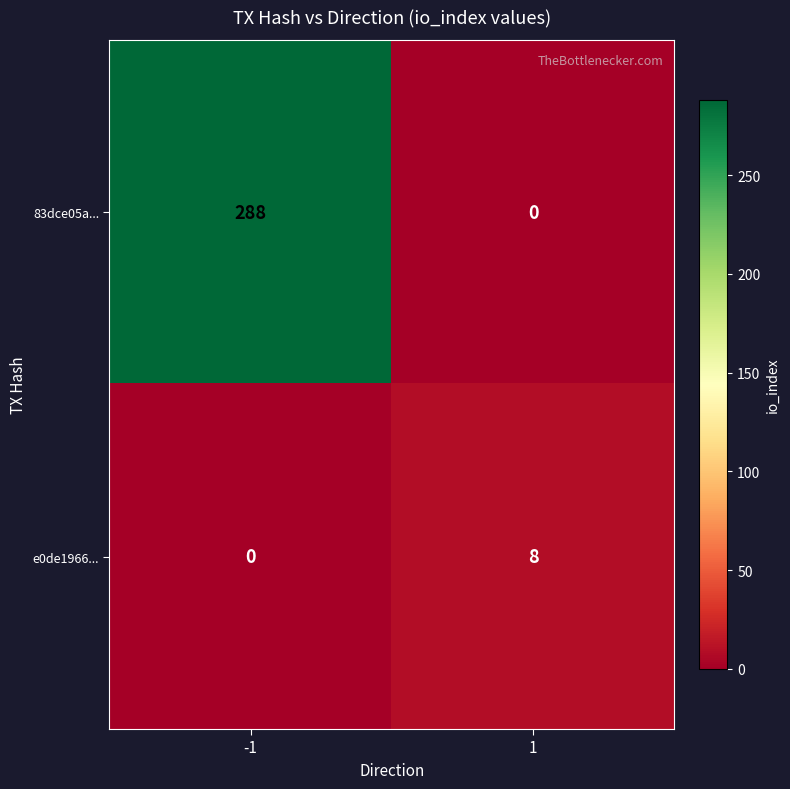

The value of 83dce05a... at -1 is 173. True or false?

False